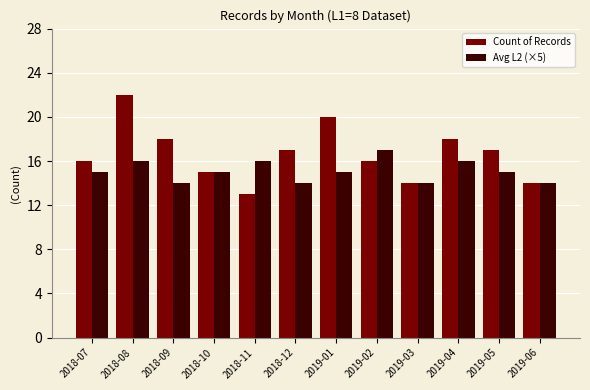

Rank the series at 2018-08 from lowest to highest value.

Avg L2 (×5), Count of Records